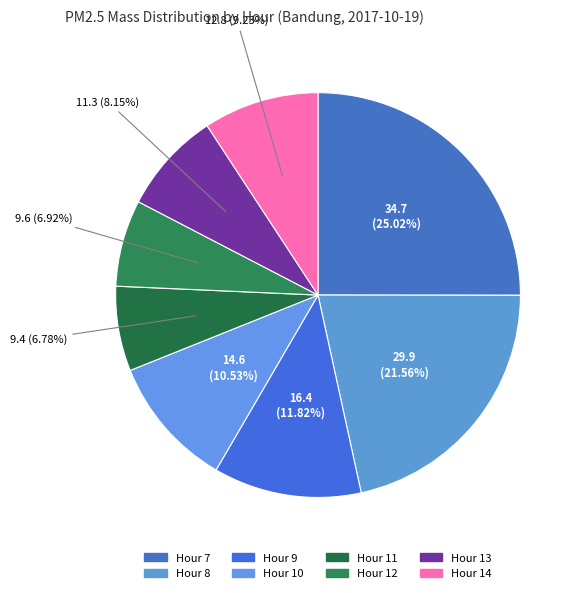

The Hour 13 slice represents 8% of the pie. True or false?

True